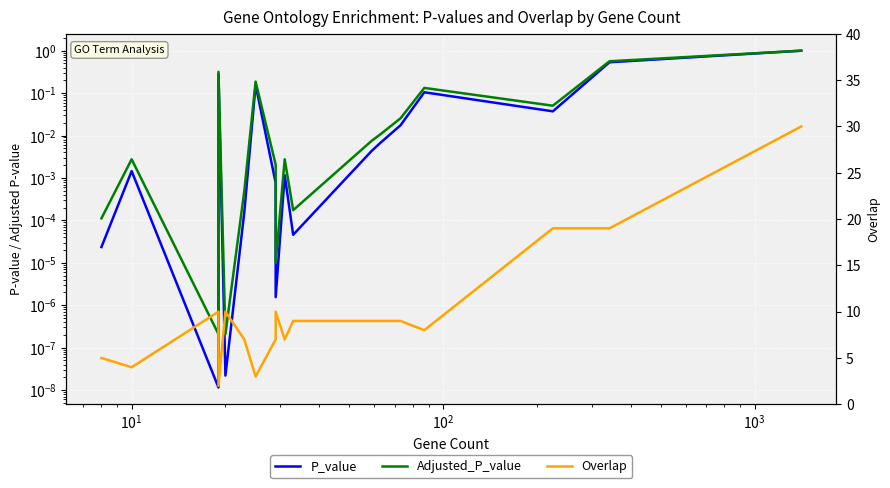

The P_value series shows 0.0 at $\mathdefault{10^{0}}$. True or false?

False